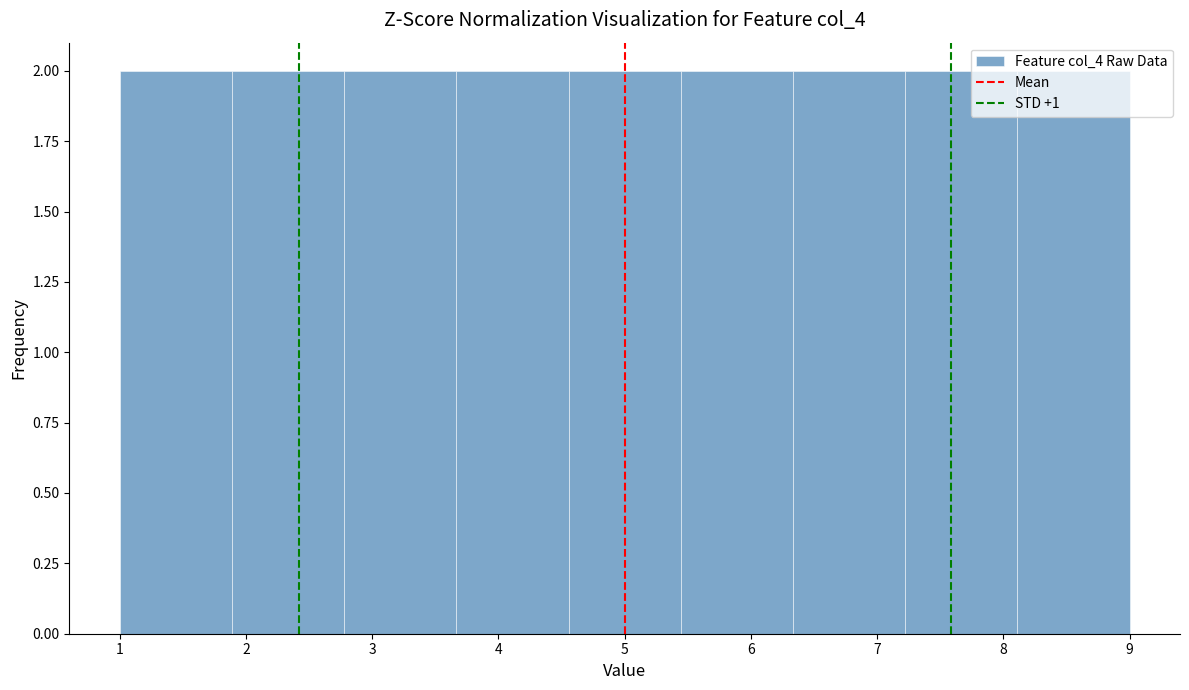

How tall is the bar that spans 1.9 to 2.8 on the x-axis? Neither the bar edges nor the heights are printed on the chart, so give them approximately, as read against the axes.

2